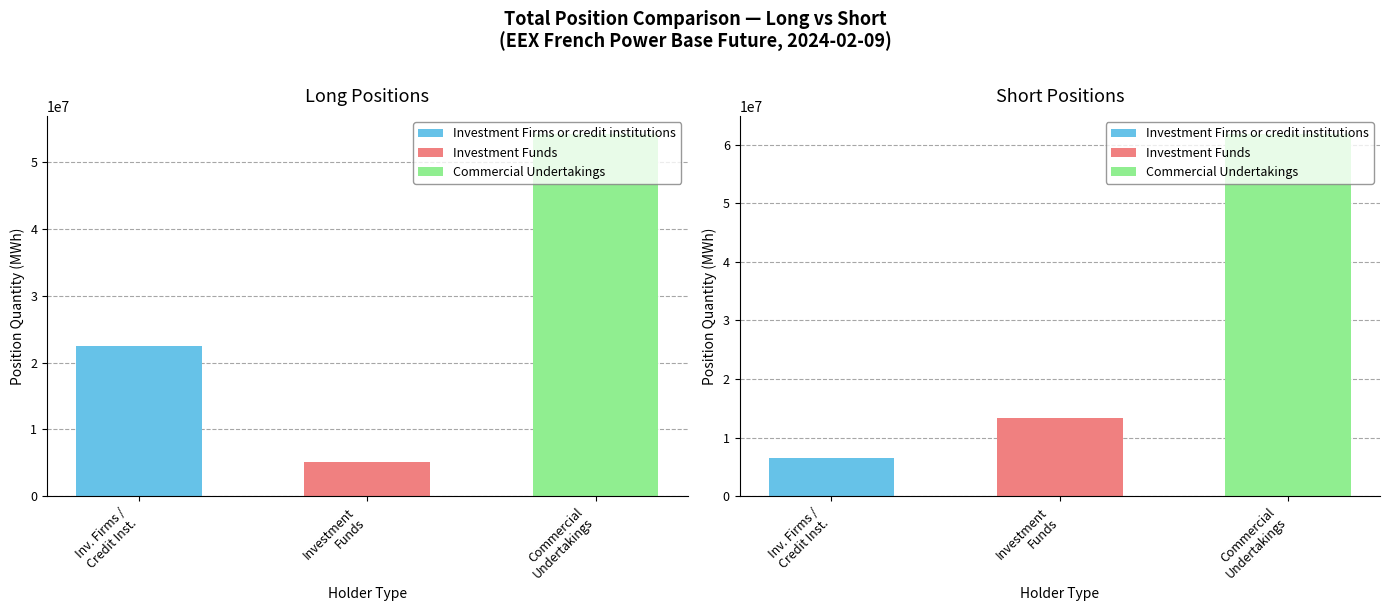

Is it true that Investment Firms or credit institutions equals 10089696 at Long?

False